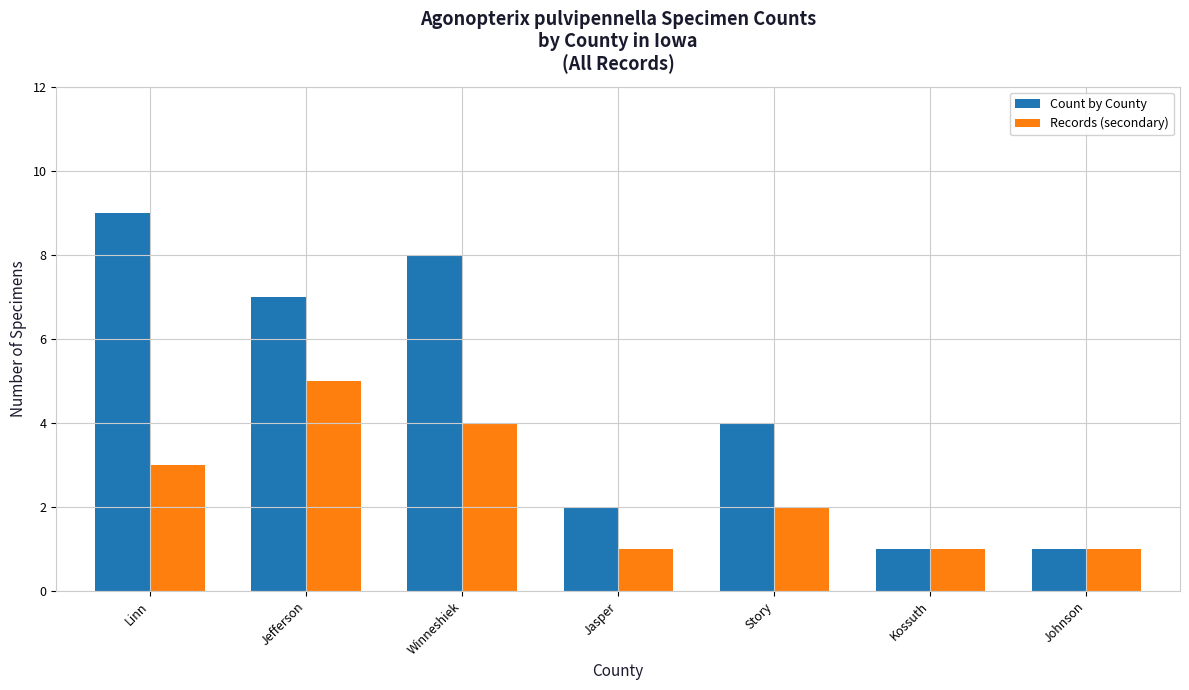

What position from the left is Linn?

1